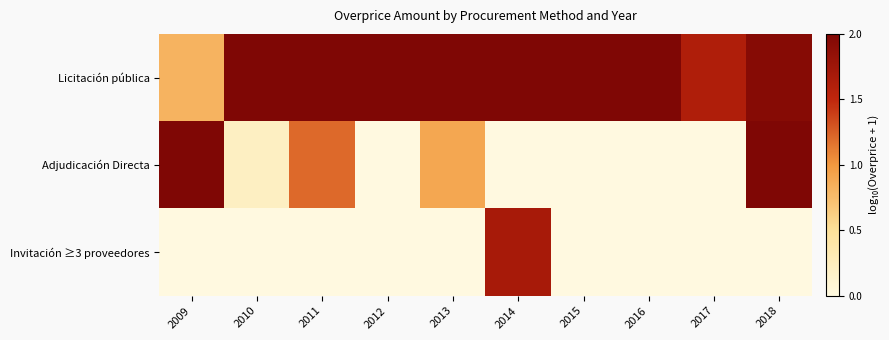

How many series are shown in this chart?

3